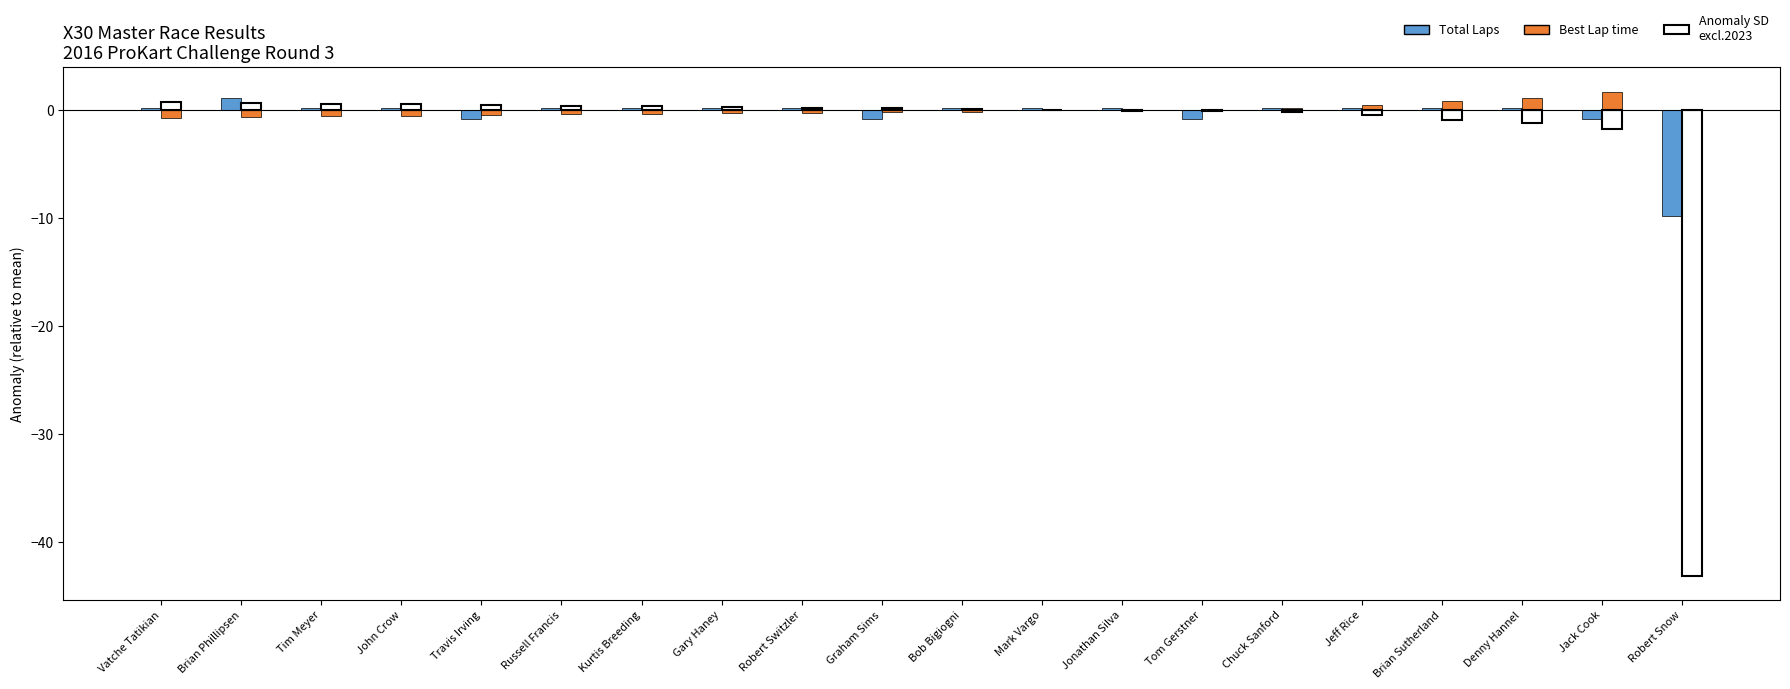

Which category has the highest value in the Total Laps series?

Brian Phillipsen